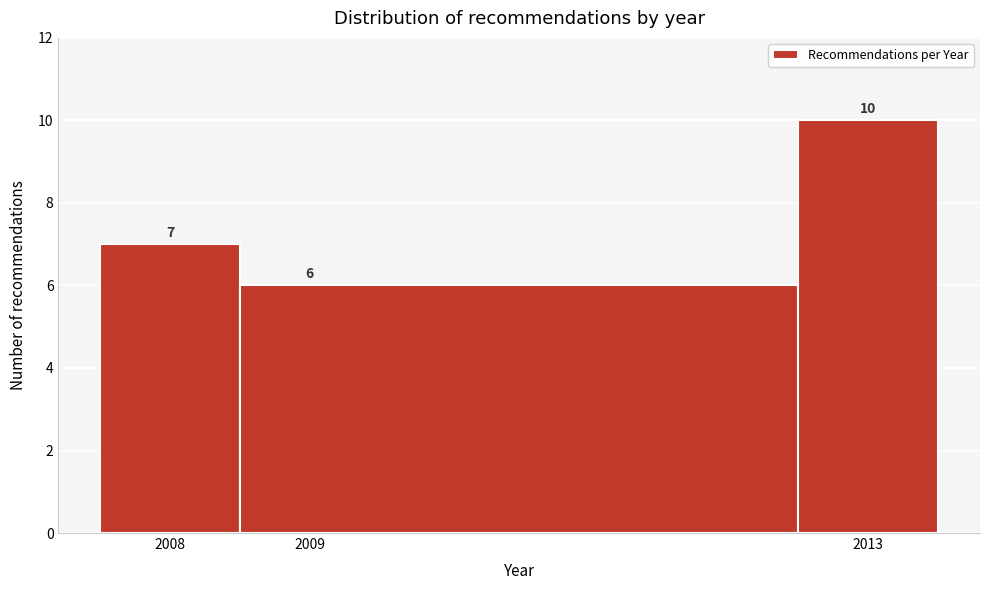

Over which range of the x-axis is the bar tallest?

2012.5 to 2013.5